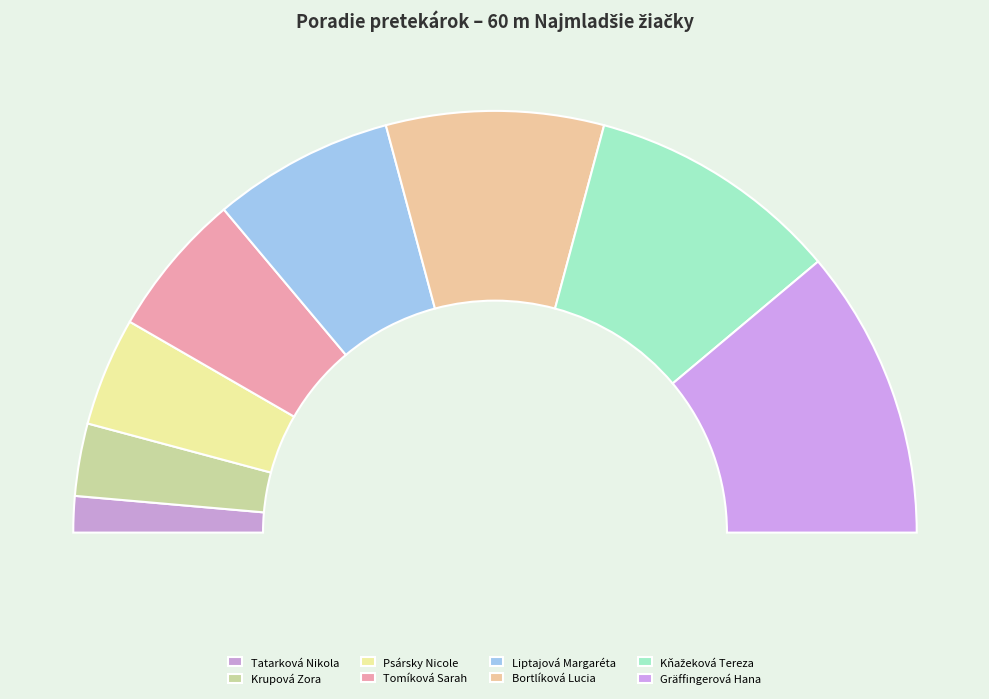

The Gräffingerová Hana slice represents 22% of the pie. True or false?

True